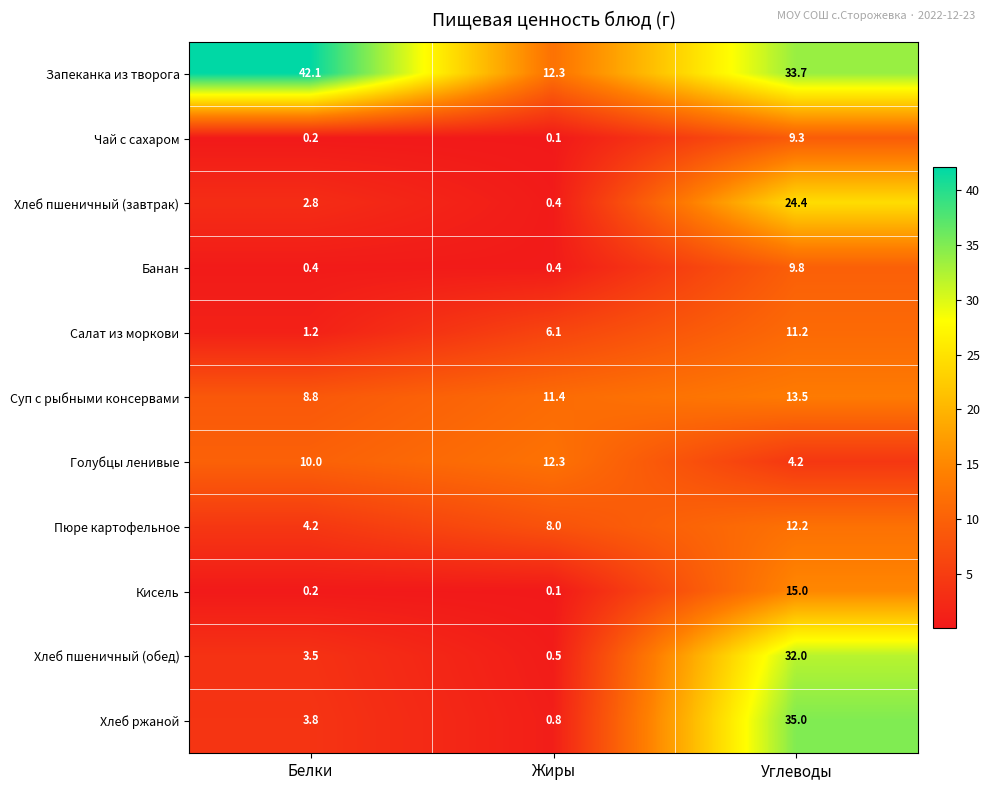

Is it true that Хлеб пшеничный (обед) equals 1.1 at Белки?

False